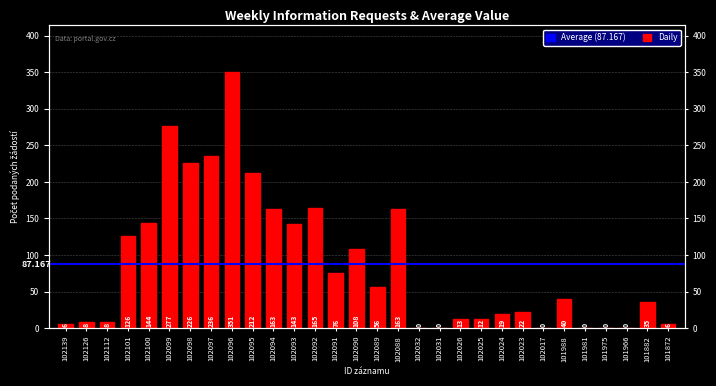

True or false: the data shows 144 at 102100.

True